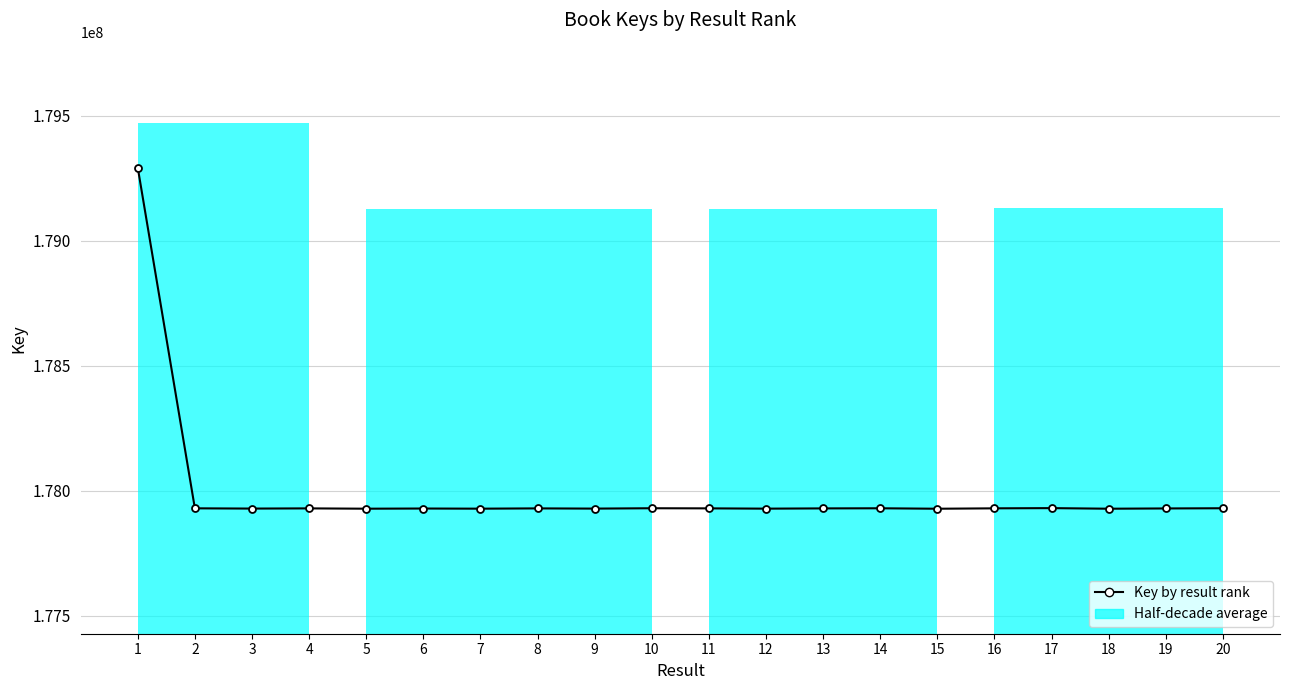

Reading right to left, list all the values displayed in this chart.

177930713	177929954	177928885	177931237	177930389	177928813	177930605	177930134	177929137	177930279	177930749	177929320	177930170	177929065	177929656	177928957	177930206	177929428	177930425	179293228